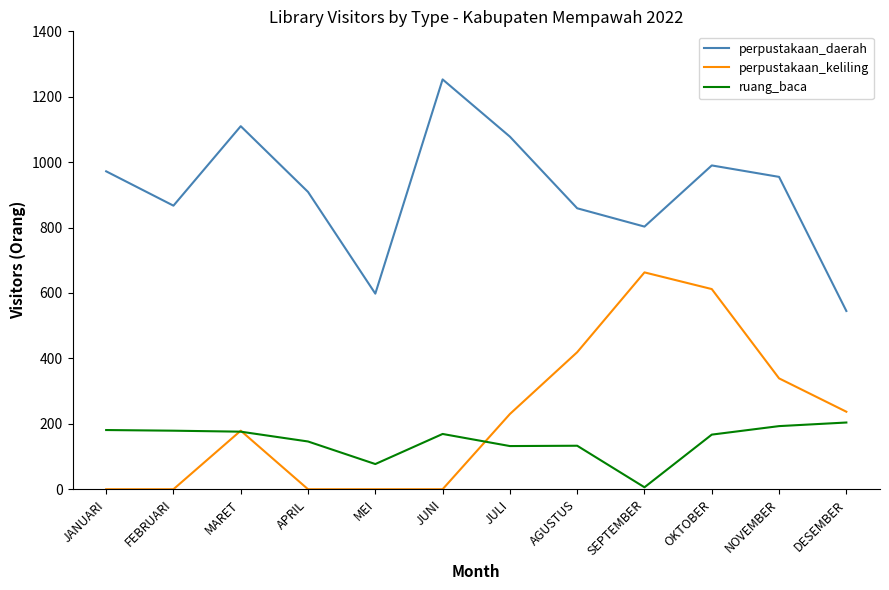

At which label is perpustakaan_daerah closest to 899?

APRIL